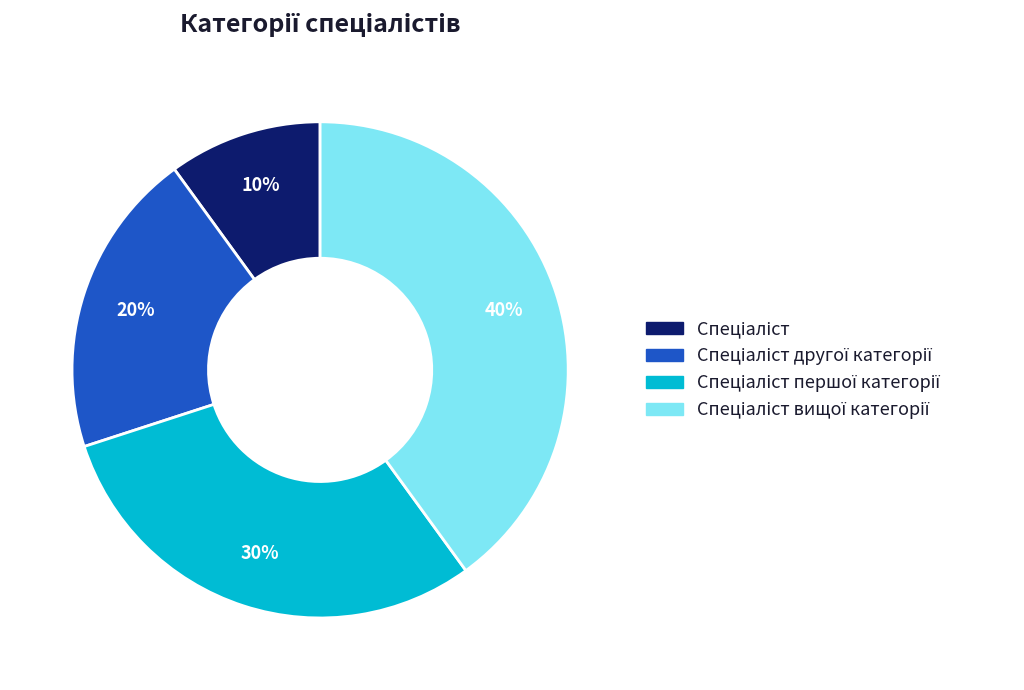

To the nearest percent, what is the average slice percentage?

25%